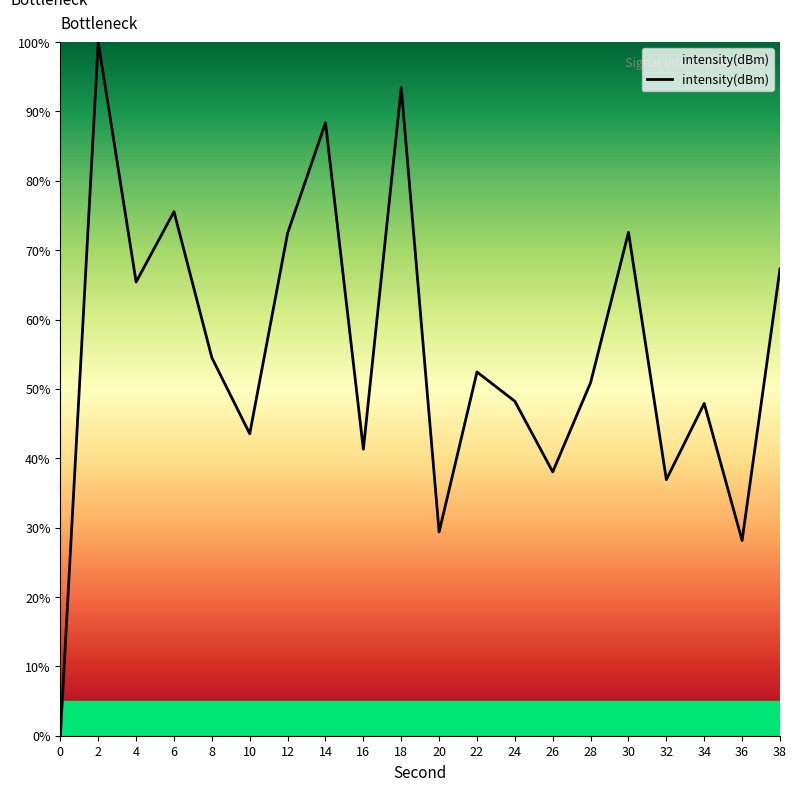

What is the change in value from 12 to 38?

-5.2